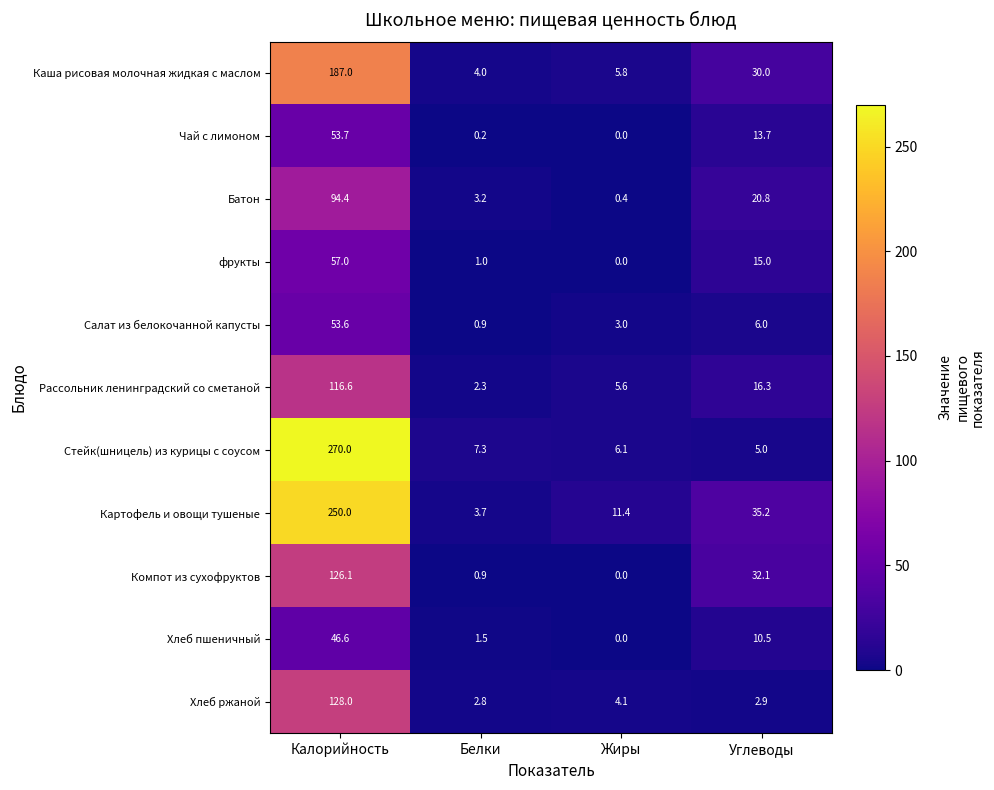

How many data points in Чай с лимоном are above 13?

2